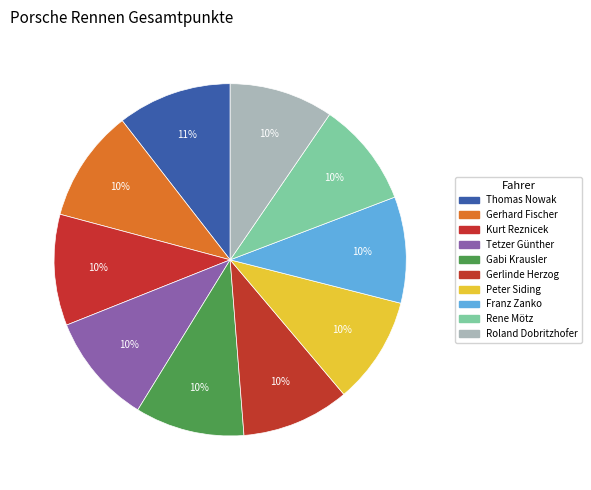

Count the number of slices in the pie.

10